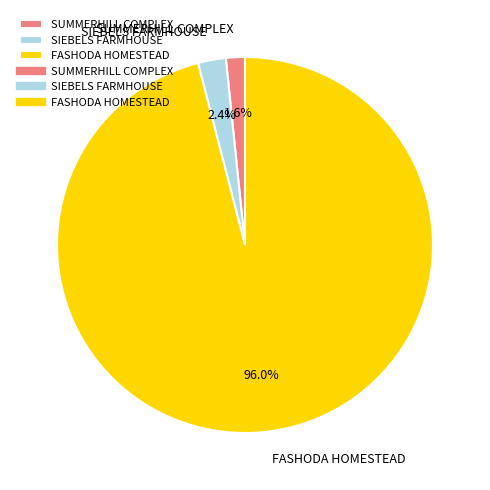

Rank the categories by value from highest to lowest.

FASHODA HOMESTEAD, SIEBELS FARMHOUSE, SUMMERHILL COMPLEX